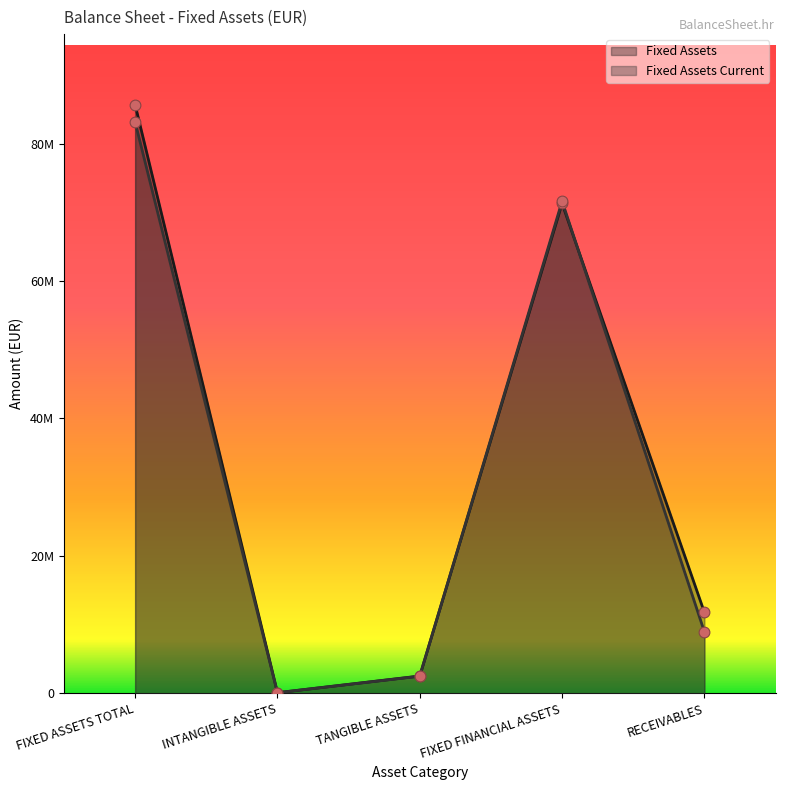

At how many categories does at least one series exceed 39358038?

2